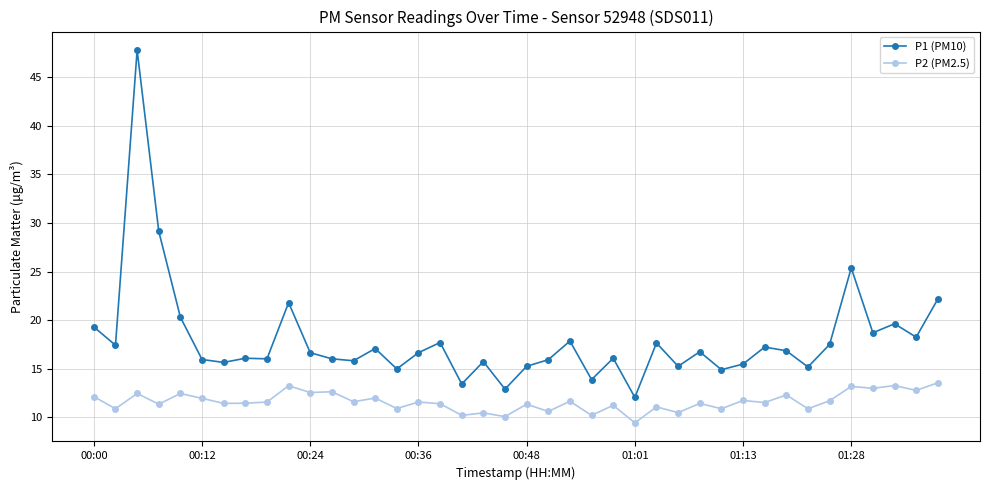

Rank the series by their maximum value, from highest to lowest.

P1 (PM10), P2 (PM2.5)